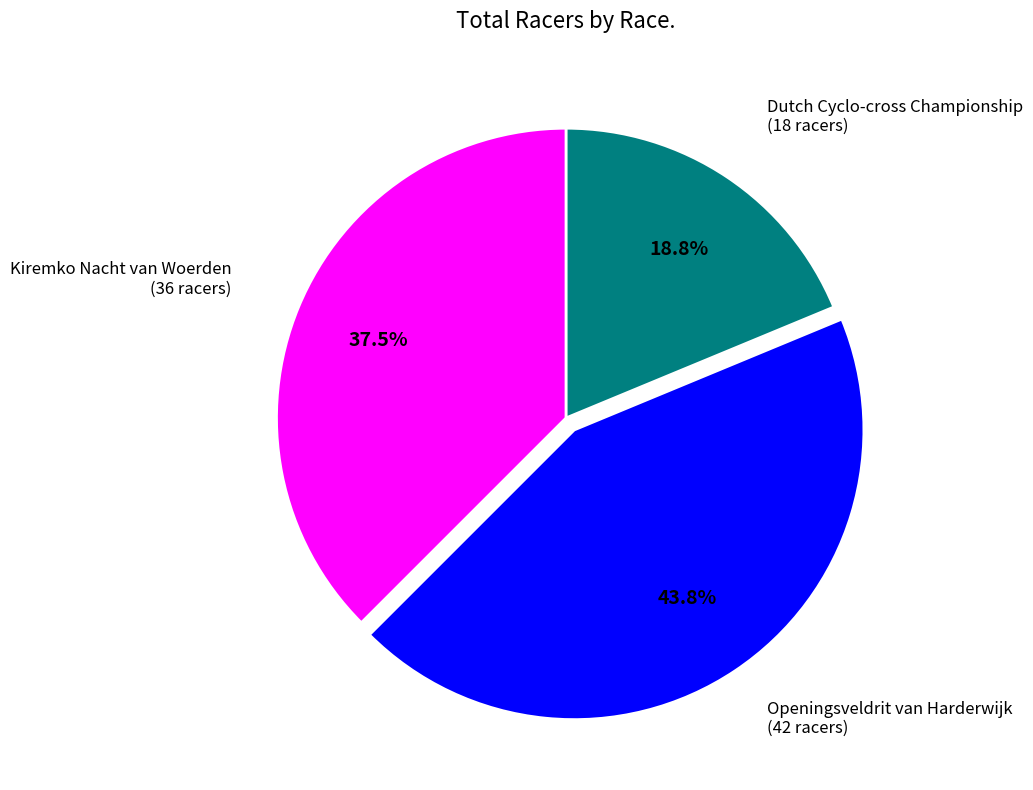

Is there any slice that represents more than half of the pie?

No